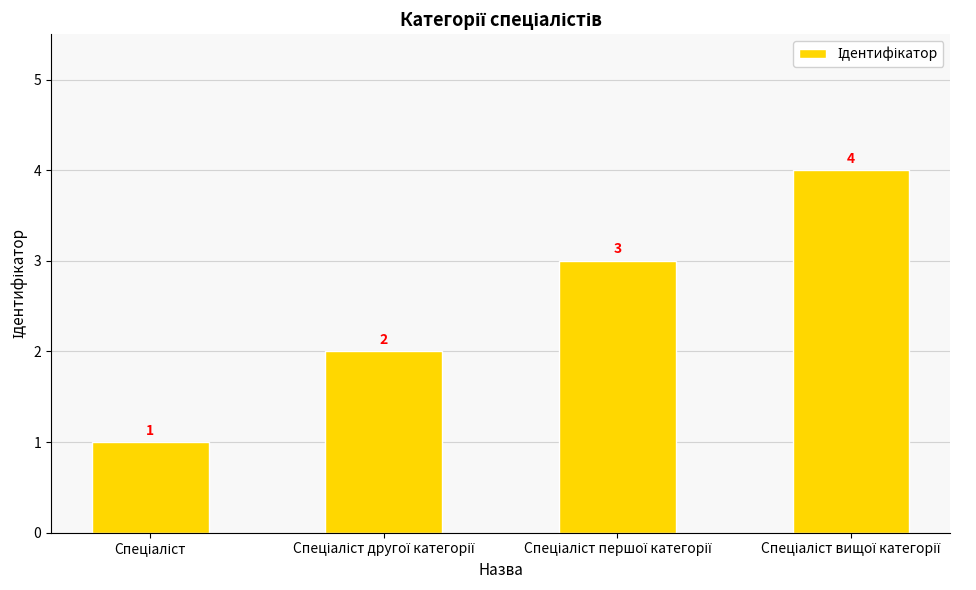

How many data points does each series have?

4